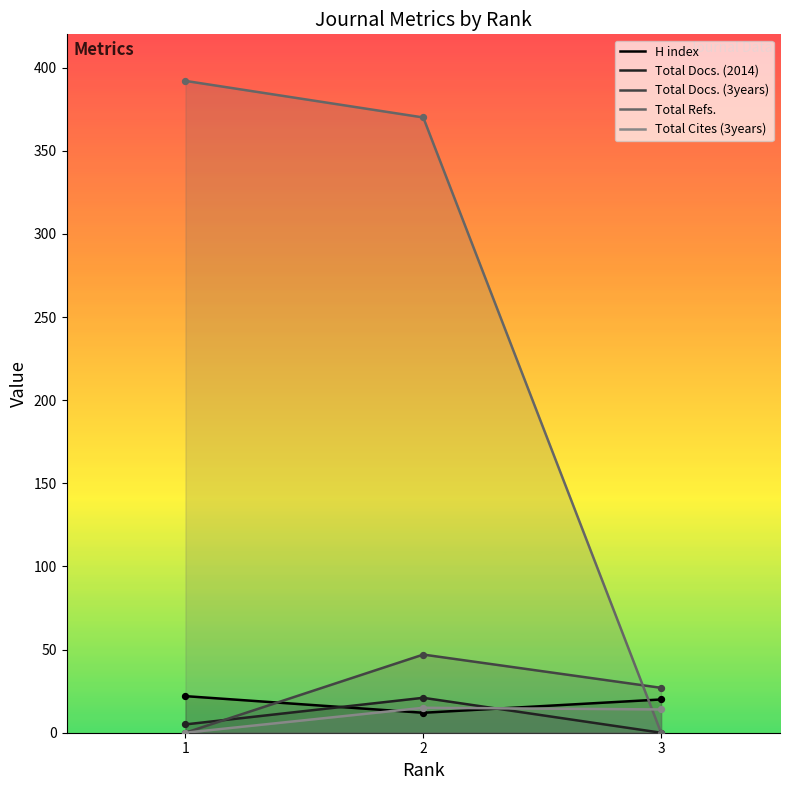

Which series has the widest spread of Y values?

Total Refs.